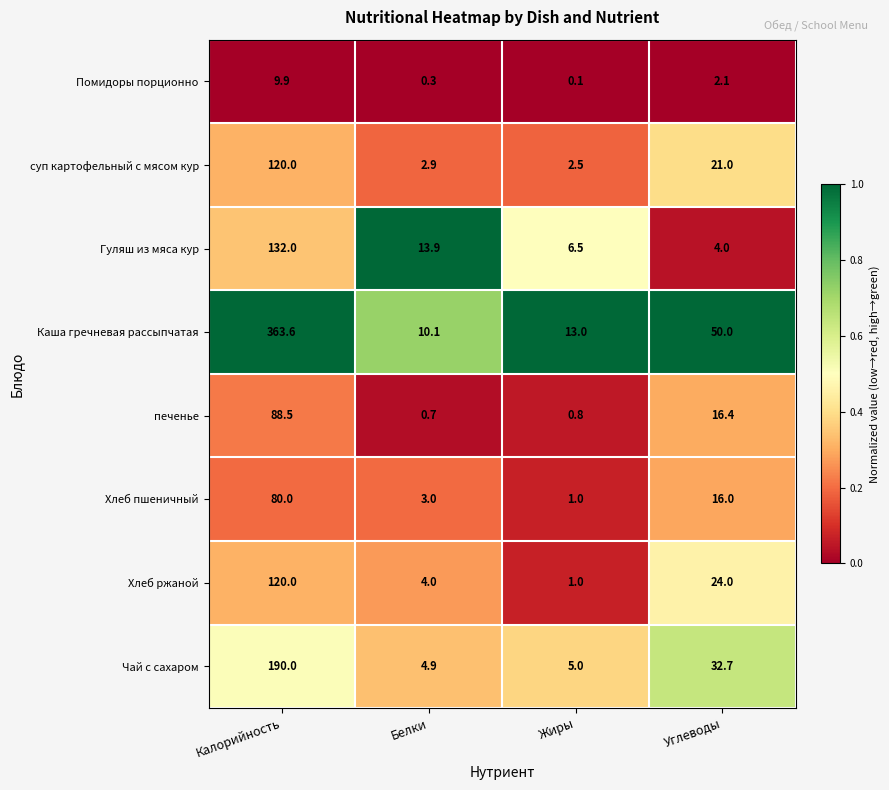

Is it true that Помидоры порционно equals 2.1 at Углеводы?

True